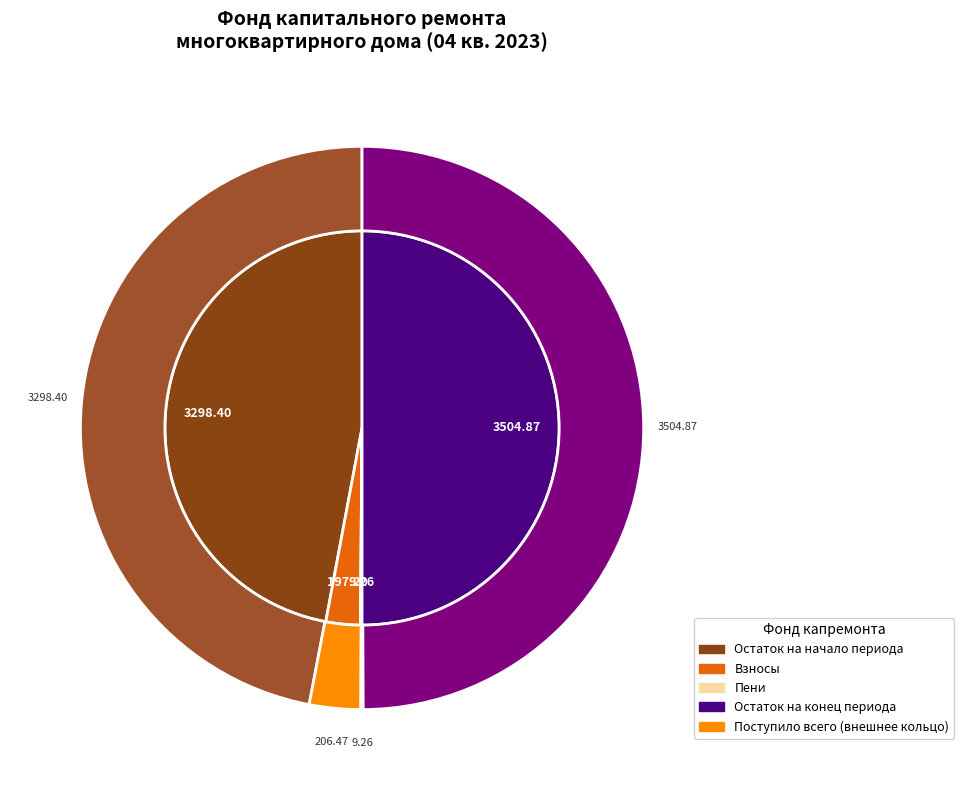

Which slice is the smallest?

в т.ч. пеней